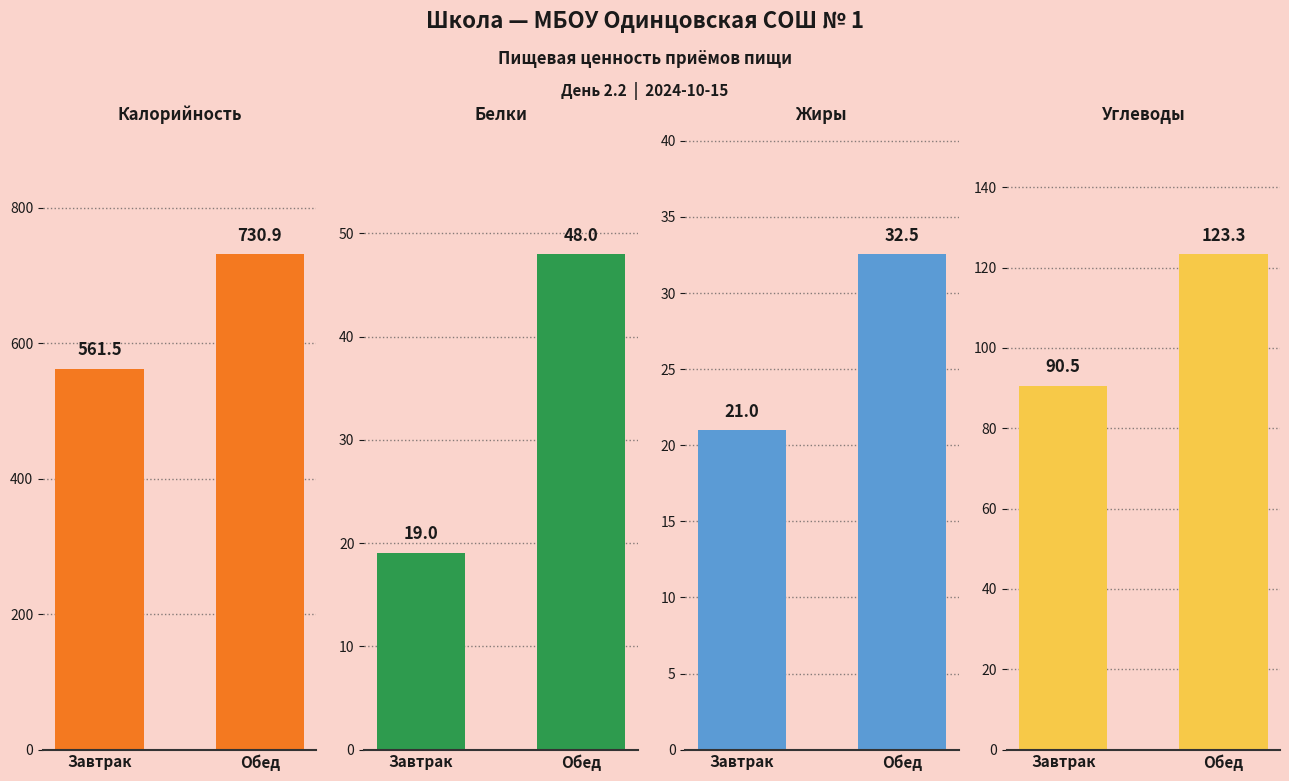

What position from the left is Завтрак?

1